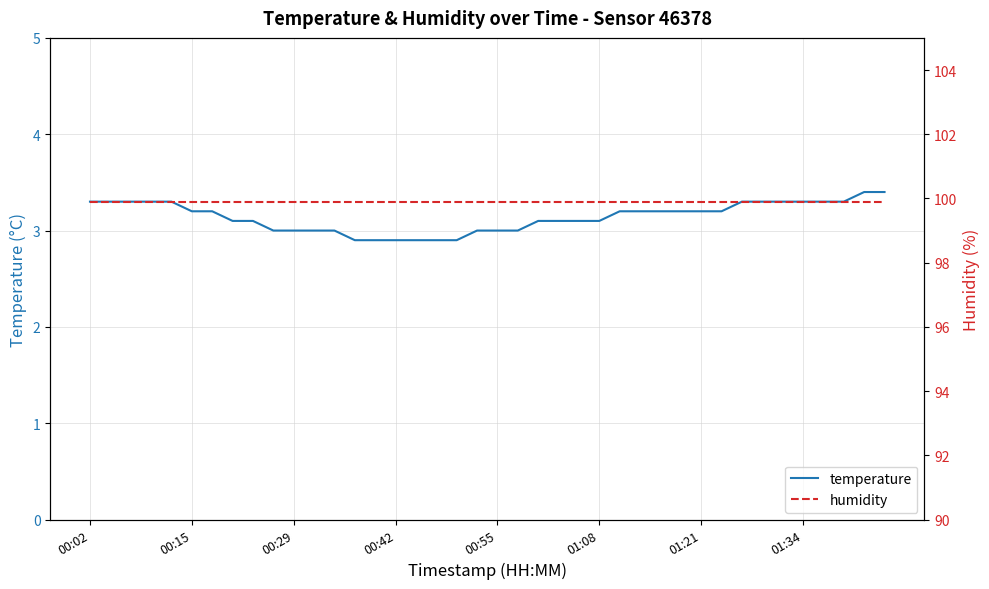

How many lines are shown in the chart?

2